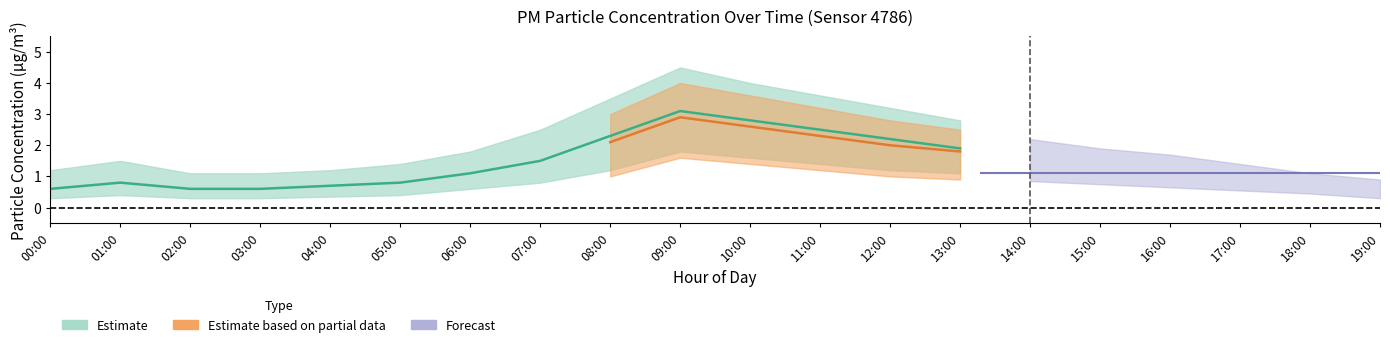

What is the label of the 1st point from the right?

13:00